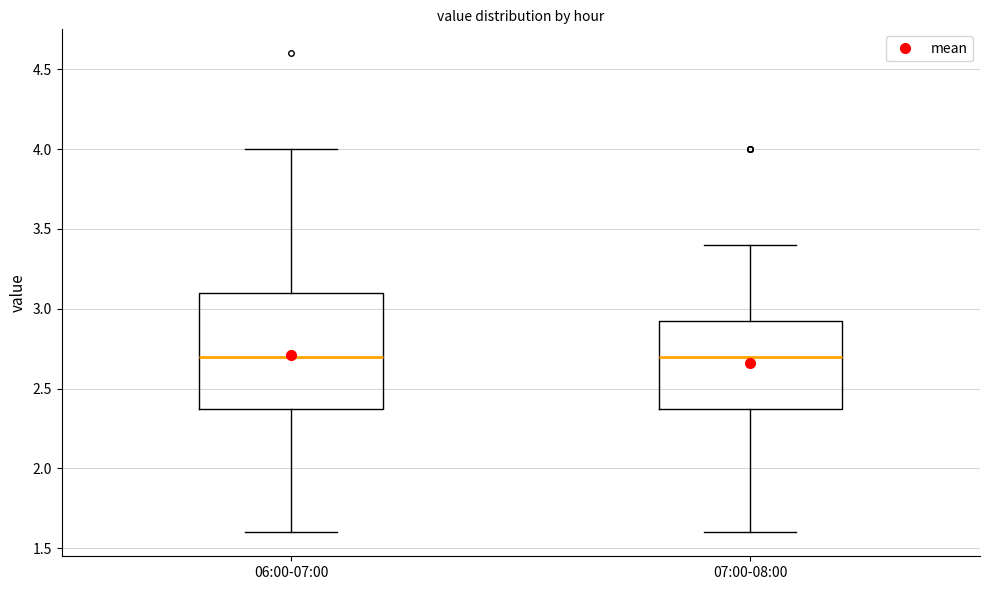

Where is the upper edge of the box for 07:00-08:00 on the y-axis? The values are not printed on the chart, so give them approximately, as read against the axis.

2.95